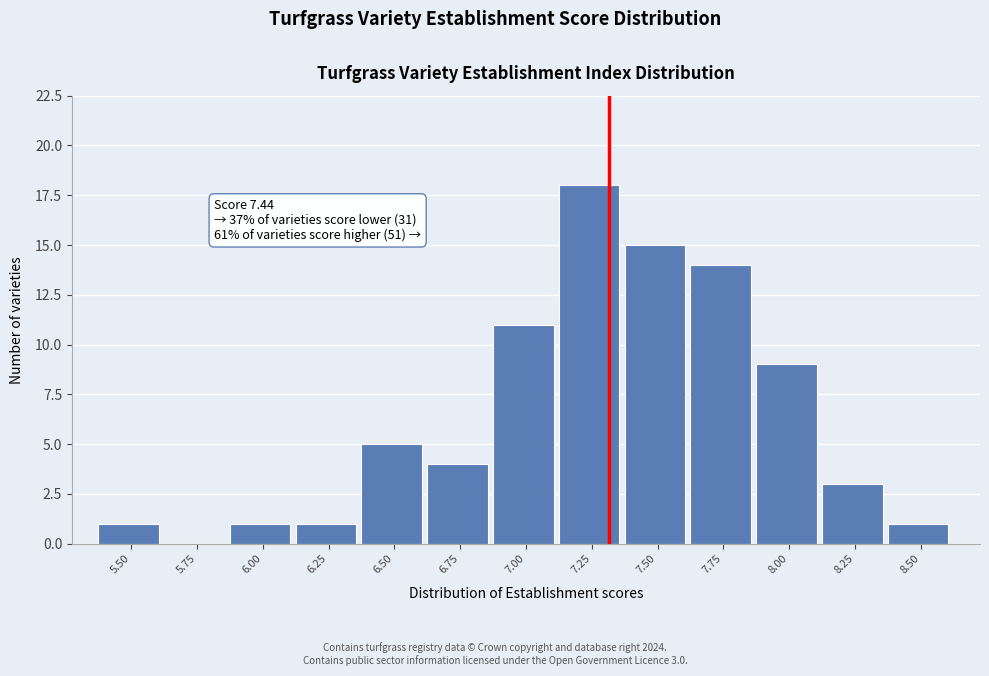

Reading left to right, what are all the values shown in this chart?

5.50=1	5.75=0	6.00=1	6.25=1	6.50=5	6.75=4	7.00=11	7.25=18	7.50=15	7.75=14	8.00=9	8.25=3	8.50=1